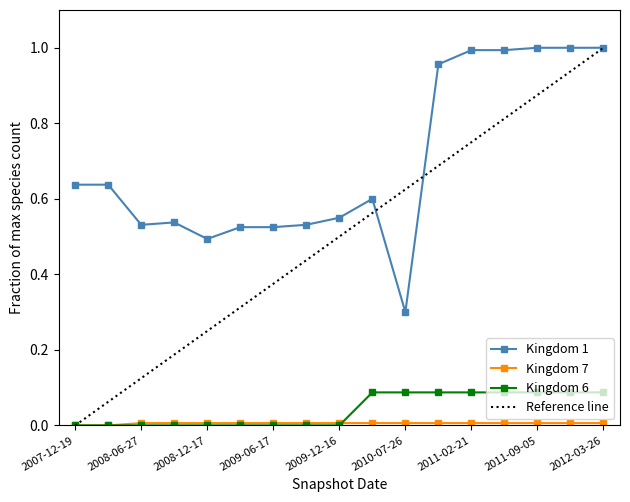

Does the chart display data point markers on the line(s)?

Yes